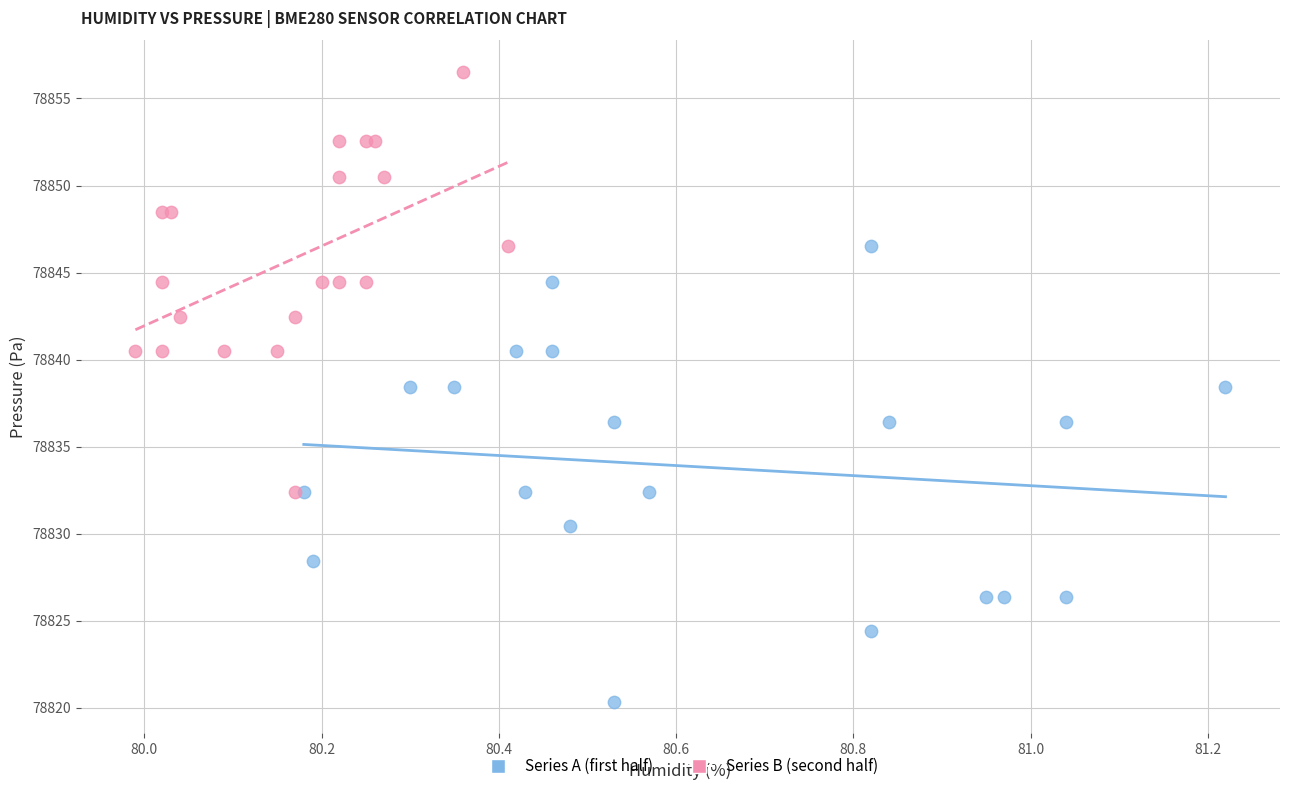

Which series has the widest spread of Y values?

Series A (first half)